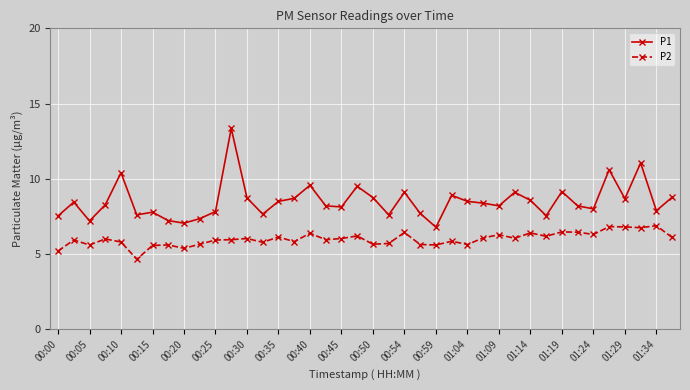

What are all the series names shown in the legend?

P1, P2